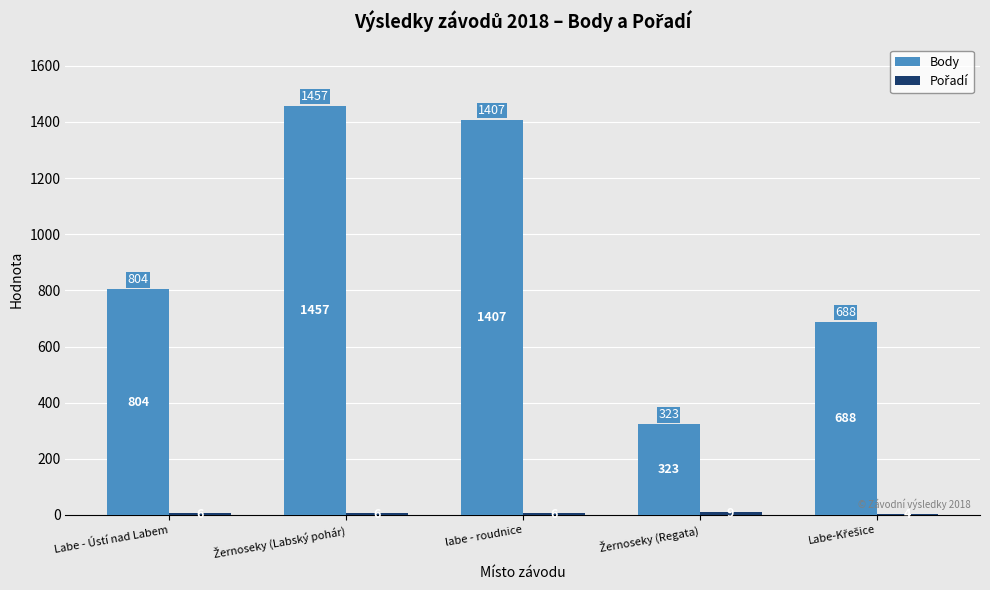

The value of Body at labe - roudnice is 2085. True or false?

False